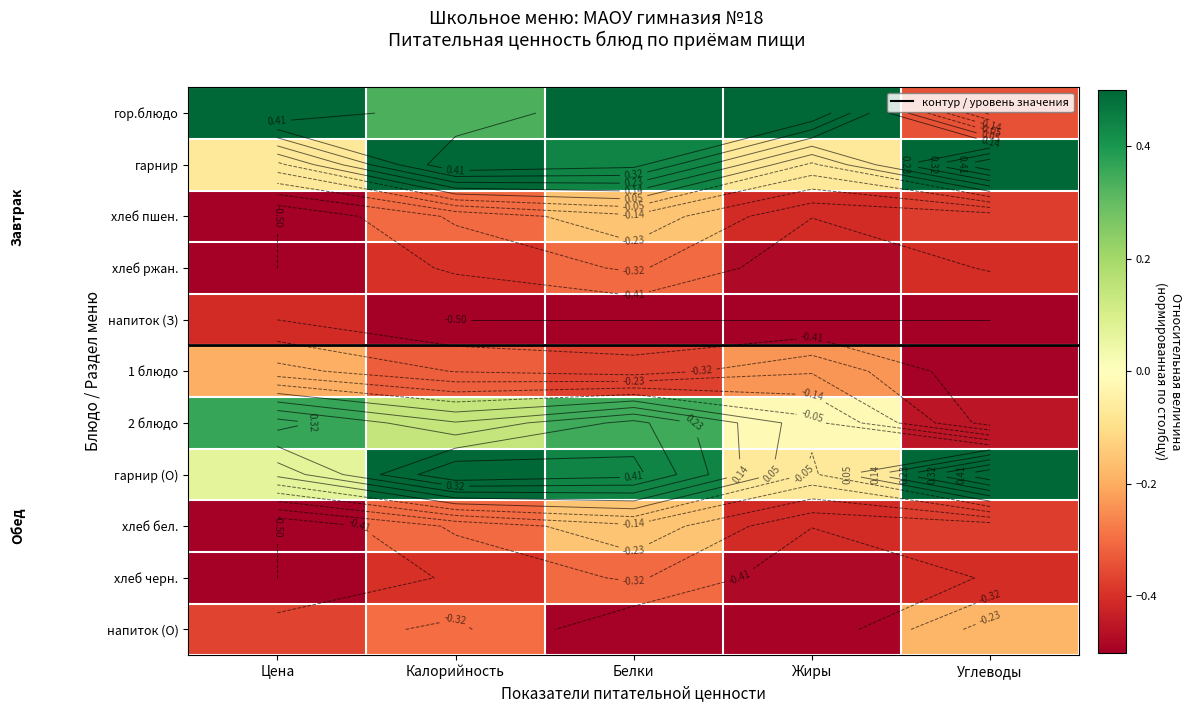

Rank the series by their maximum value, from lowest to highest.

напиток (З), хлеб ржан., хлеб черн., 1 блюдо, напиток (О), хлеб пшен., хлеб бел., 2 блюдо, гор.блюдо, гарнир, гарнир (О)